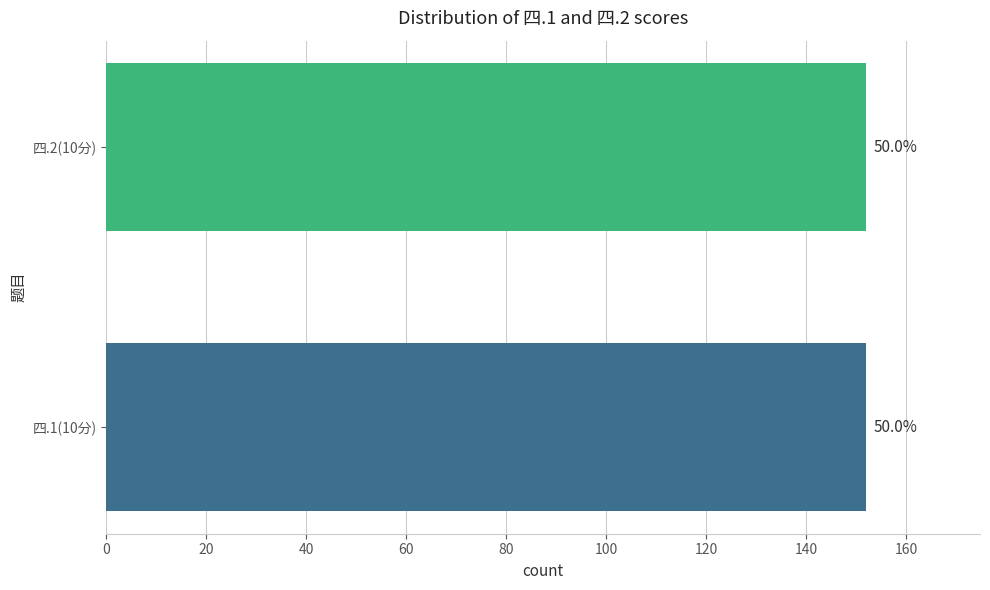

The value of 四.2(10分) at 白泽杰 is 14. True or false?

False